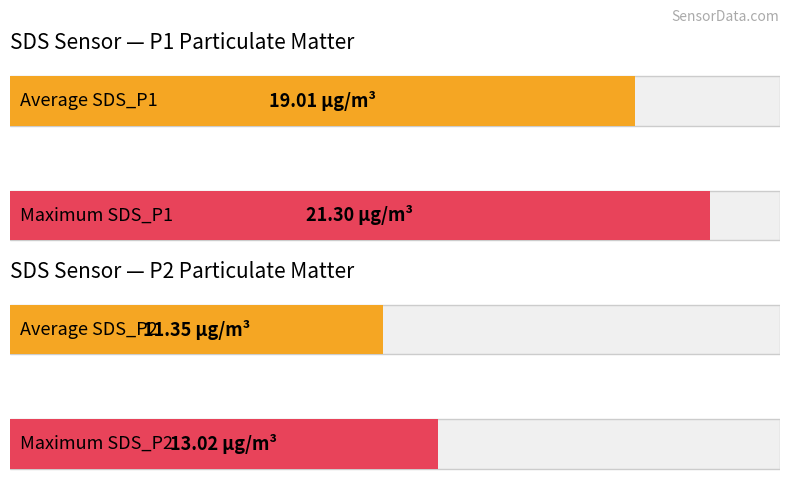

How many series are shown in this chart?

2